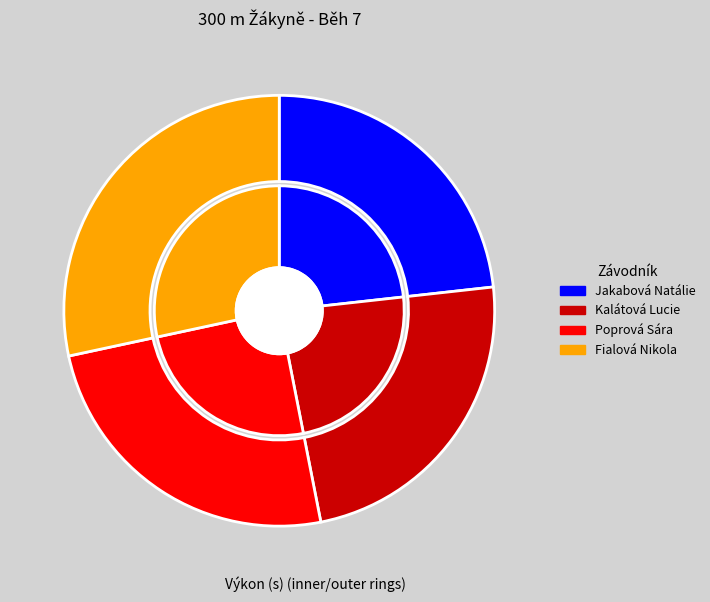

How many segments does this pie chart have?

4